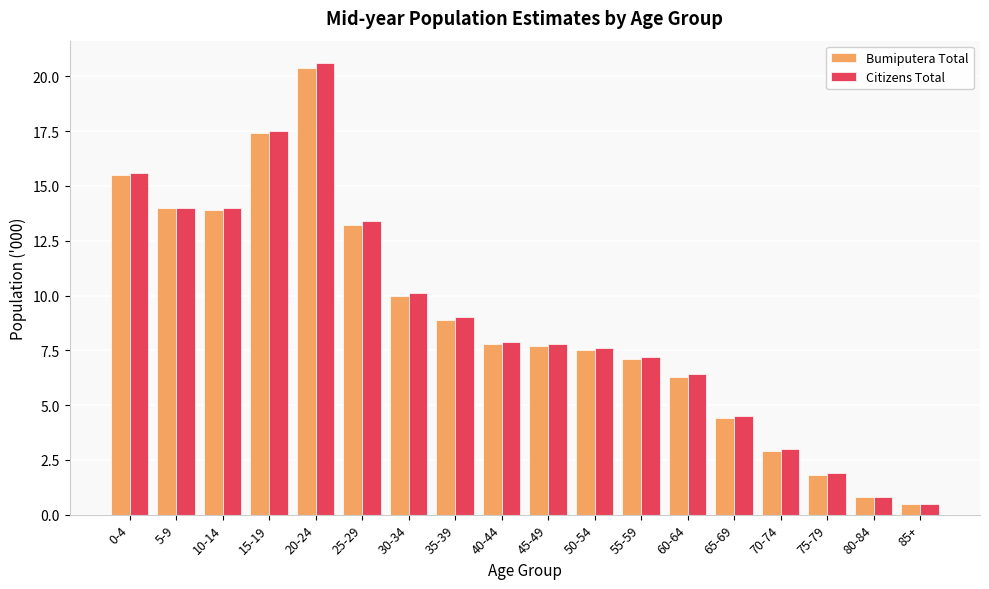

Count the number of categories in the chart.

18